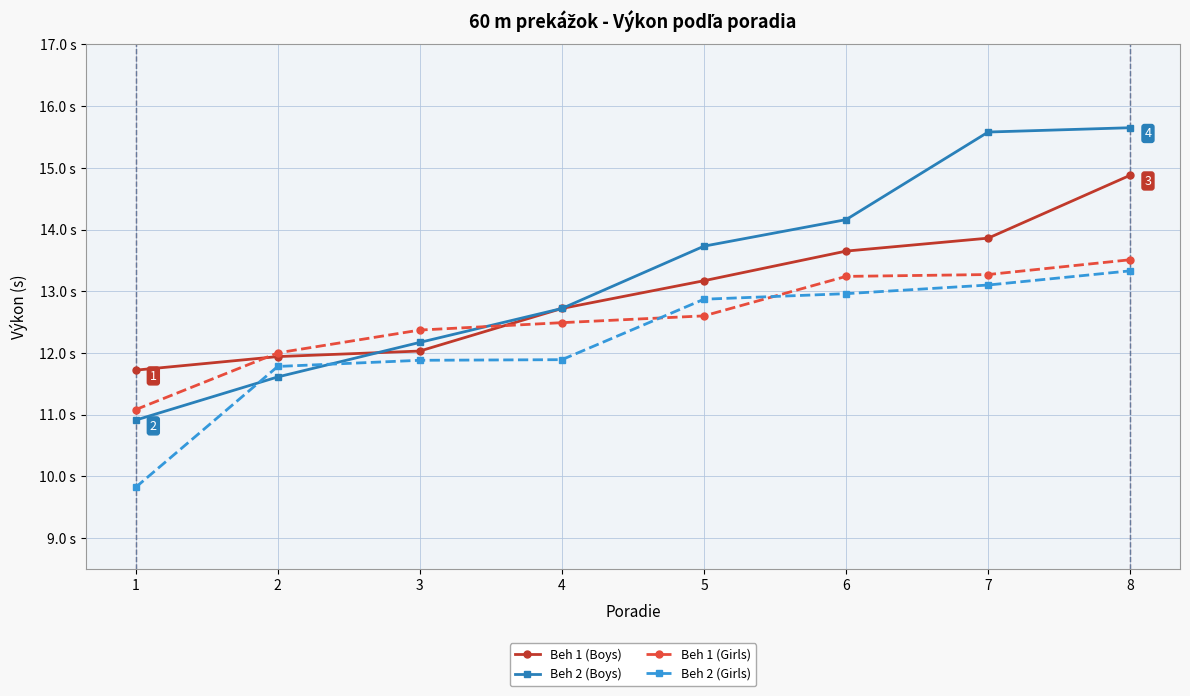

Reading left to right, extract all data points from this chart.

Beh 1 (Boys): 1=11.7	2=11.9	3=12.0	4=12.7	5=13.2	6=13.7	7=13.9	8=14.9
Beh 2 (Boys): 1=10.9	2=11.6	3=12.2	4=12.7	5=13.7	6=14.2	7=15.6	8=15.7
Beh 1 (Girls): 1=11.1	2=12.0	3=12.4	4=12.5	5=12.6	6=13.2	7=13.3	8=13.5
Beh 2 (Girls): 1=9.8	2=11.8	3=11.9	4=11.9	5=12.9	6=13.0	7=13.1	8=13.3